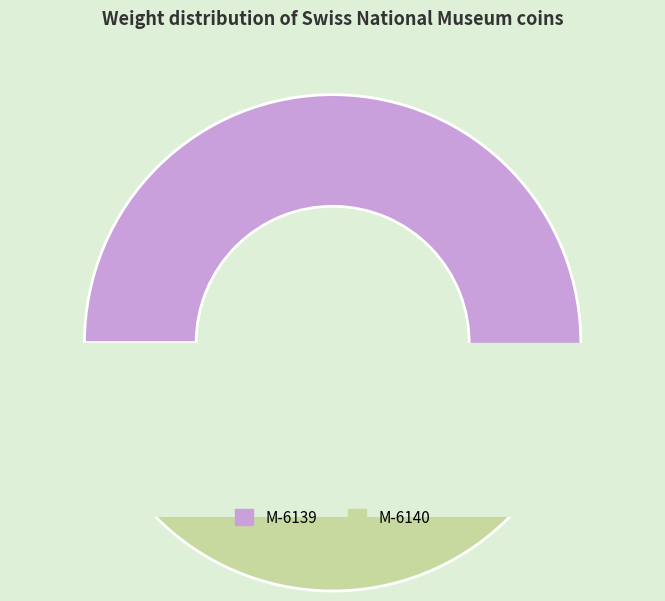

To the nearest percent, what is the combined percentage of M-6140 and M-6139?

100%